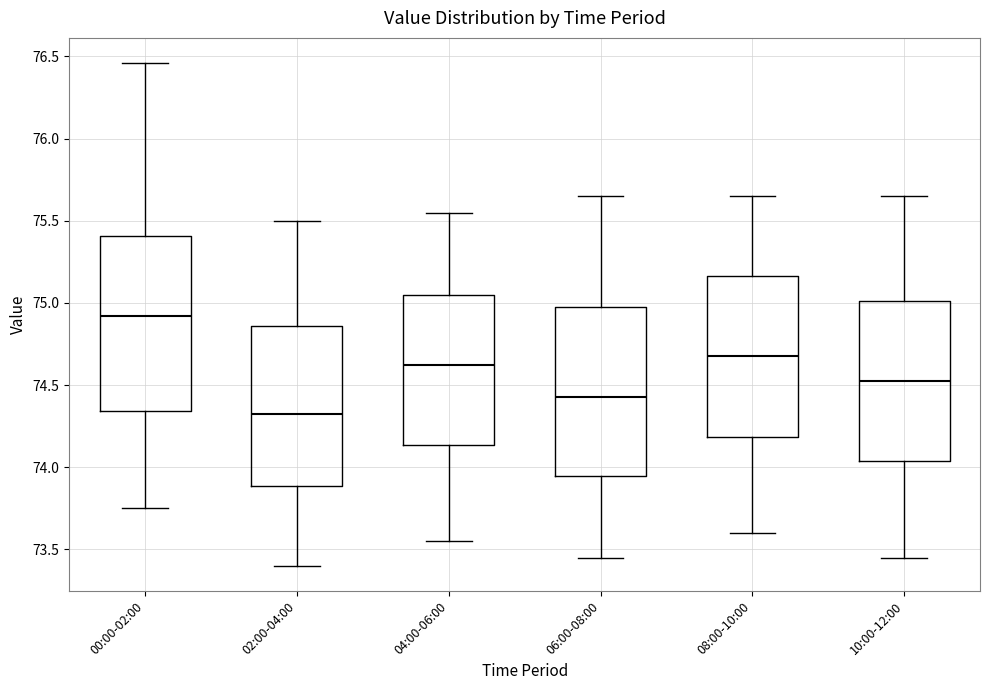

Which box's median line is the highest?

00:00-02:00